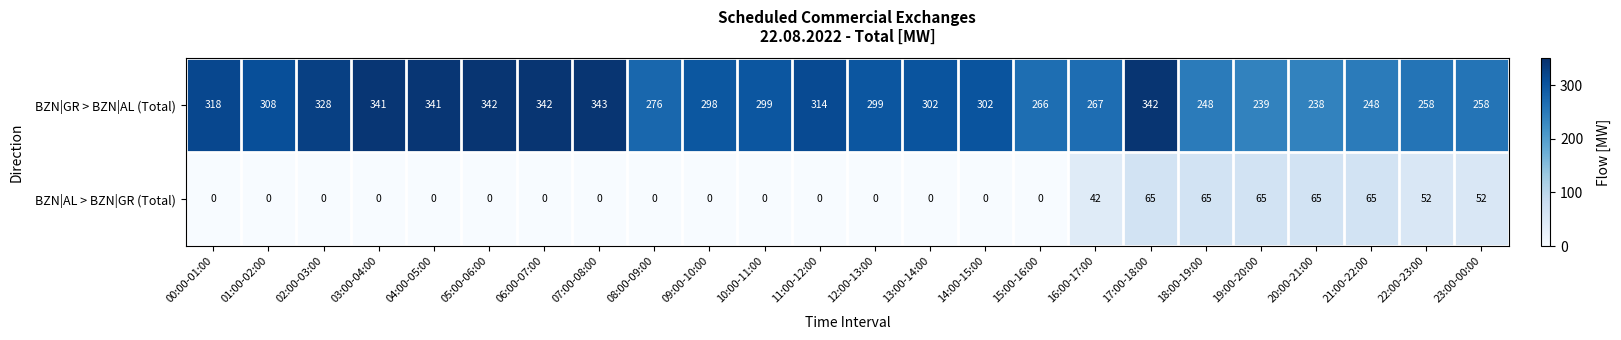

At how many categories does at least one series exceed 340?

6